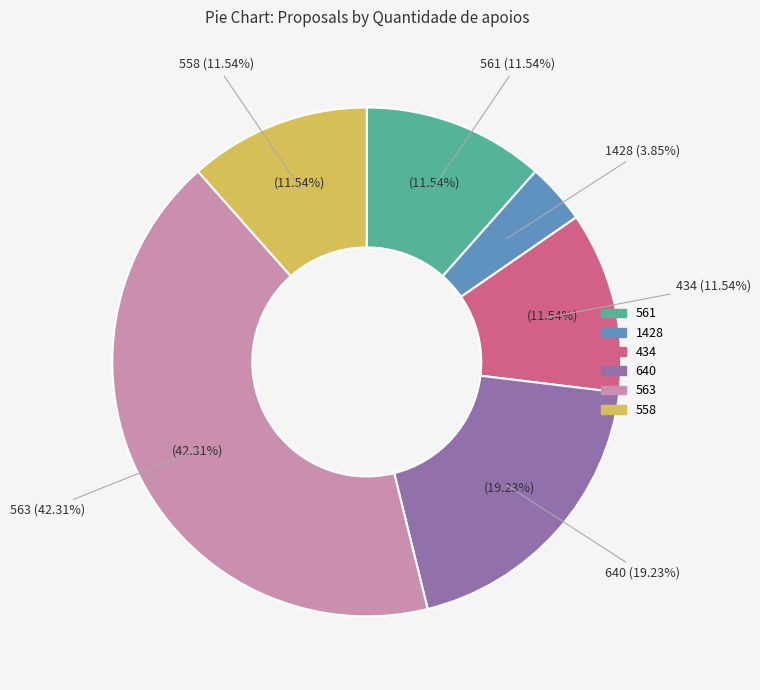

What is the change in value from 561 to 563?

+8